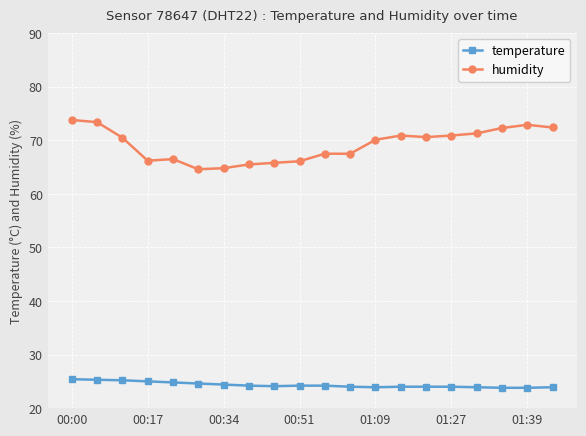

True or false: humidity has more than 0 points higher than both neighbors.

True